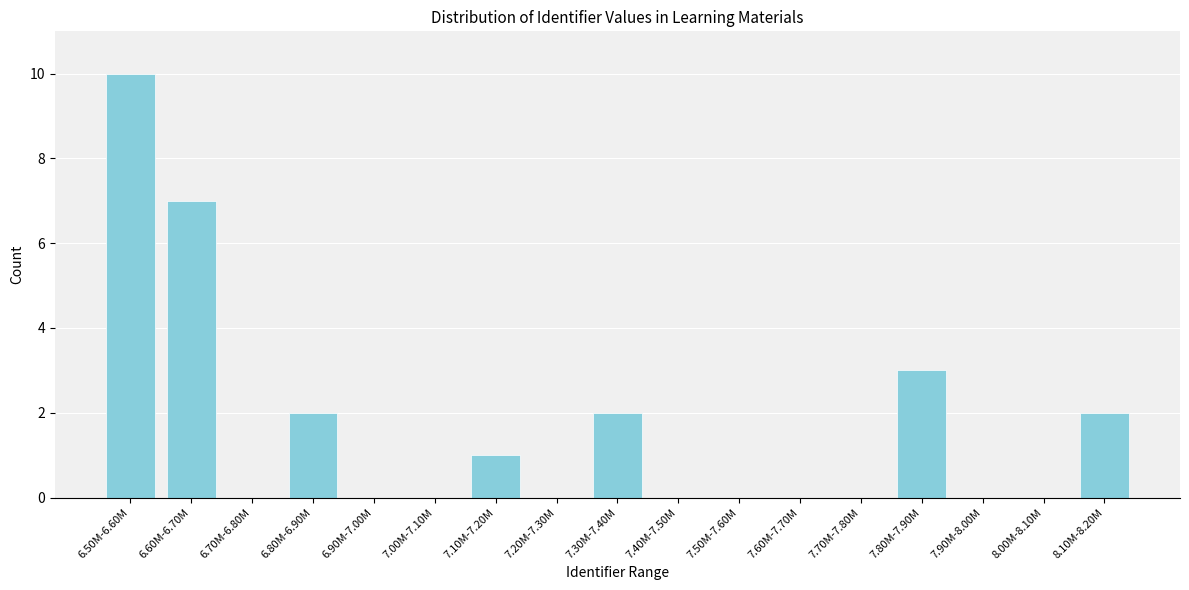

Reading left to right, extract all data points from this chart.

6.50M-6.60M=10	6.60M-6.70M=7	6.70M-6.80M=0	6.80M-6.90M=2	6.90M-7.00M=0	7.00M-7.10M=0	7.10M-7.20M=1	7.20M-7.30M=0	7.30M-7.40M=2	7.40M-7.50M=0	7.50M-7.60M=0	7.60M-7.70M=0	7.70M-7.80M=0	7.80M-7.90M=3	7.90M-8.00M=0	8.00M-8.10M=0	8.10M-8.20M=2